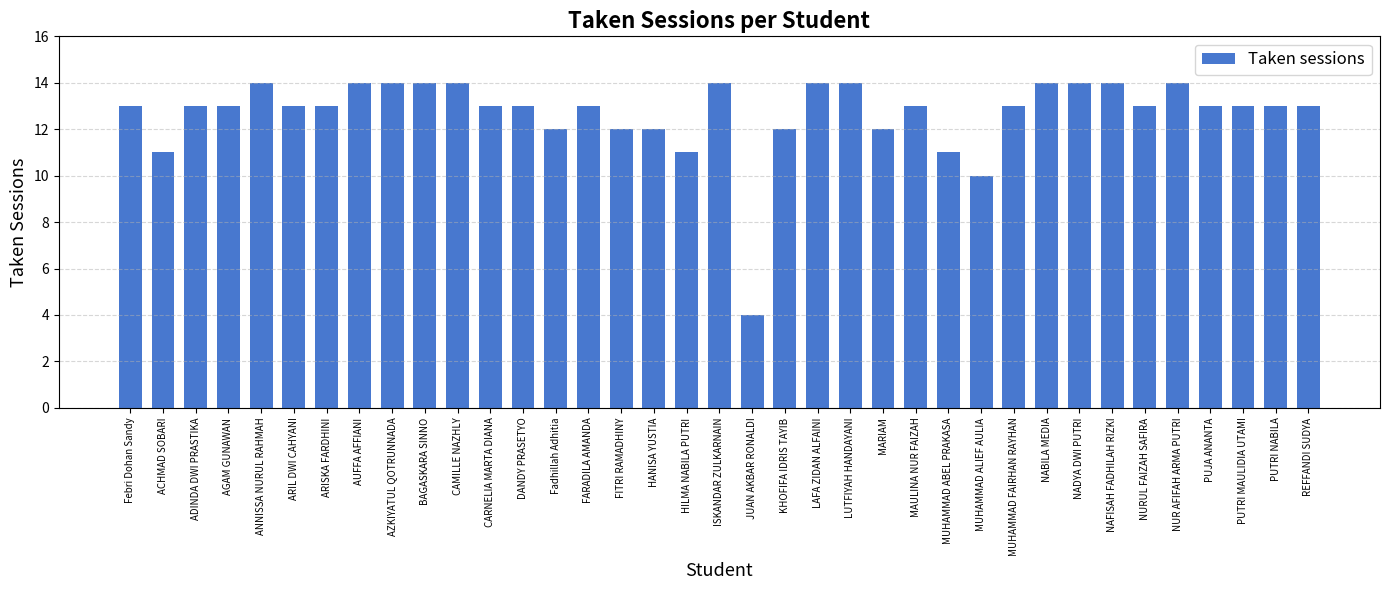

Which label corresponds to the smallest value in the chart?

JUAN AKBAR RONALDI